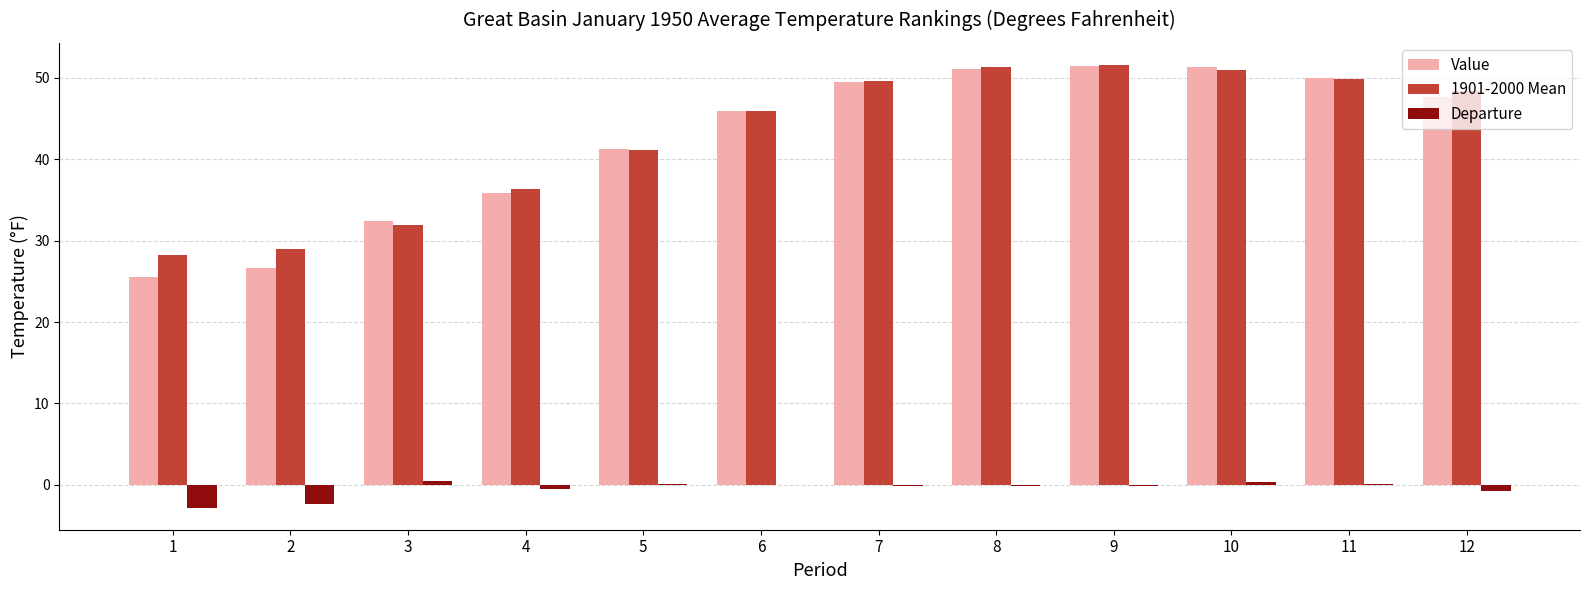

Which series has the largest range (max minus min)?

Value